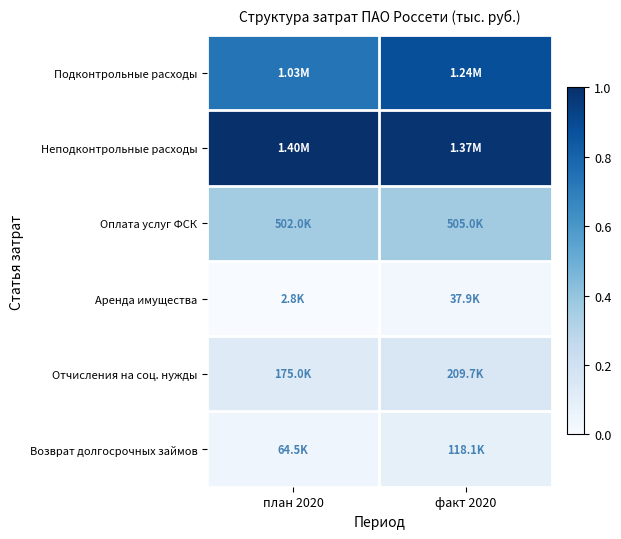

Reading left to right, extract all data points from this chart.

Подконтрольные расходы: план 2020=0.7	факт 2020=0.9
Неподконтрольные расходы: план 2020=1.0	факт 2020=1.0
Оплата услуг ФСК: план 2020=0.4	факт 2020=0.4
Аренда имущества: план 2020=0.0	факт 2020=0.0
Отчисления на соц. нужды: план 2020=0.1	факт 2020=0.1
Возврат долгосрочных займов: план 2020=0.0	факт 2020=0.1